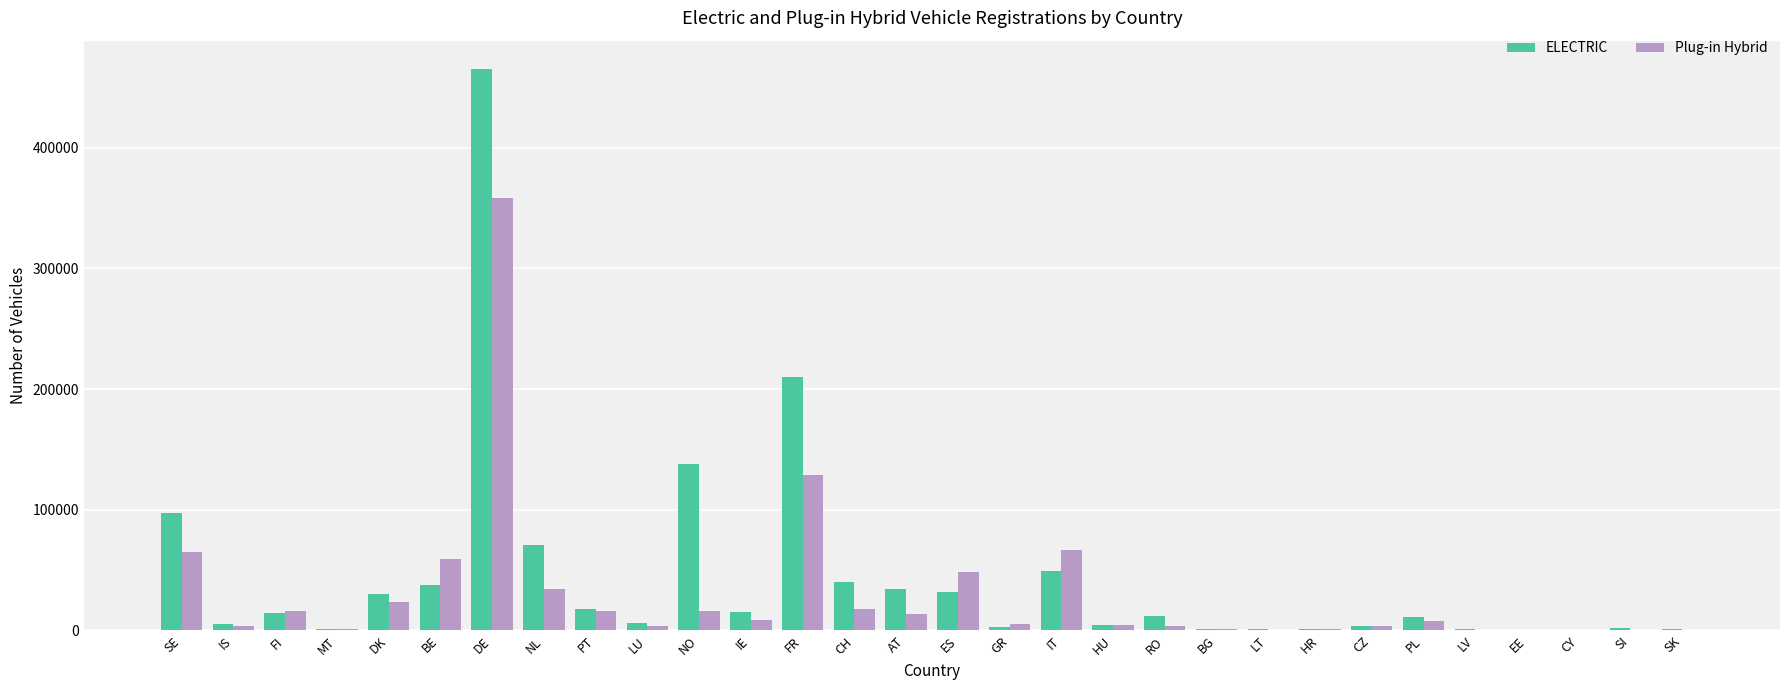

Is it true that Plug-in Hybrid equals 358643 at DE?

True